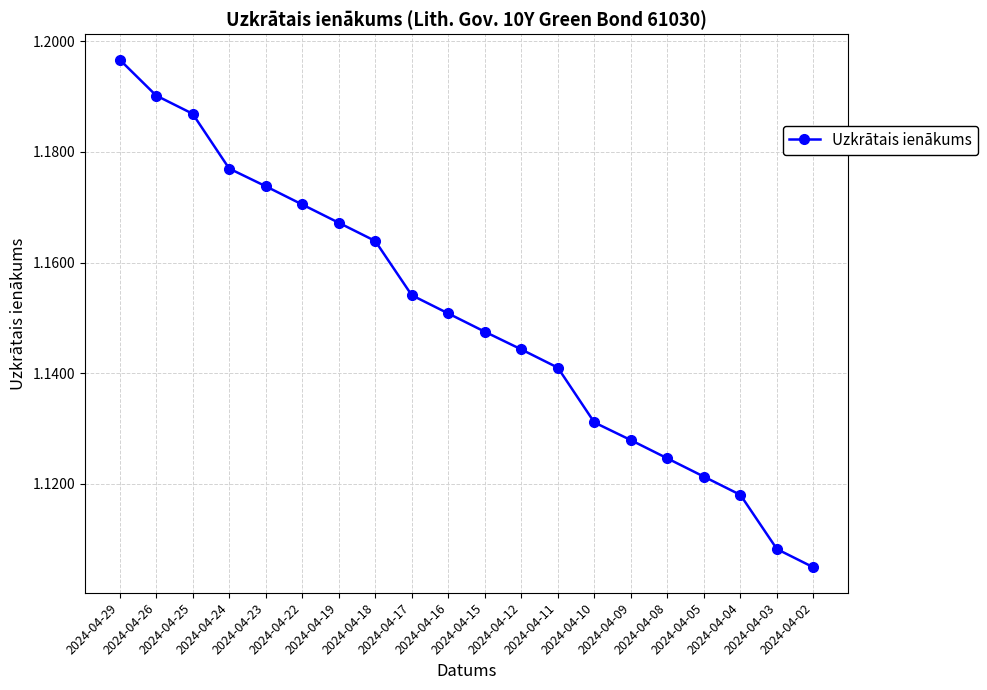

What is the sum of the values at 2024-04-22 and 2024-04-15?

2.3